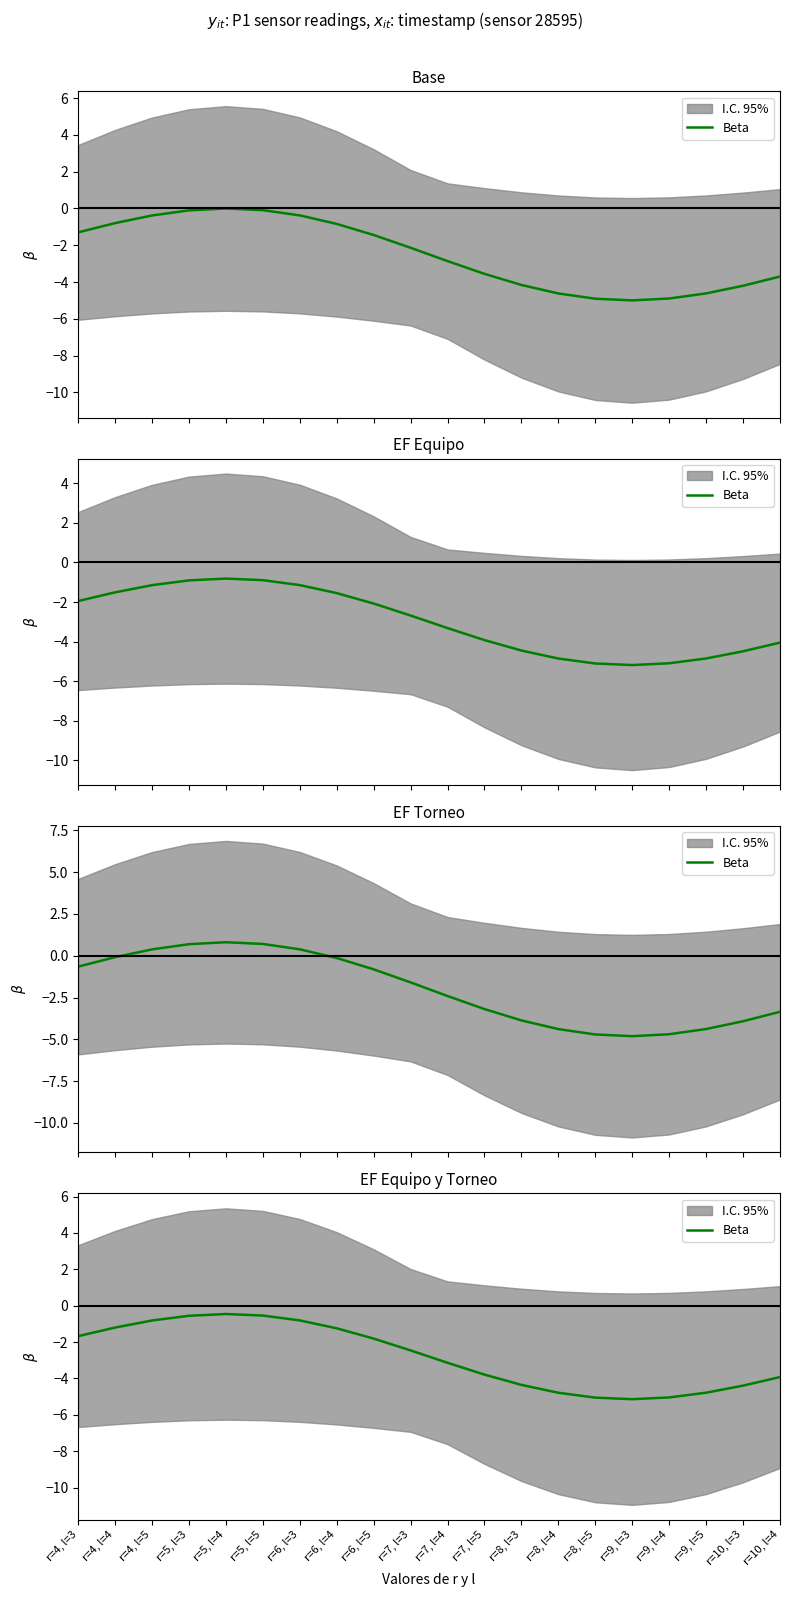

Reading left to right, what are all the values shown in this chart?

r=4, l=3=-1.7	r=4, l=4=-1.2	r=4, l=5=-0.8	r=5, l=3=-0.6	r=5, l=4=-0.5	r=5, l=5=-0.5	r=6, l=3=-0.8	r=6, l=4=-1.2	r=6, l=5=-1.8	r=7, l=3=-2.5	r=7, l=4=-3.1	r=7, l=5=-3.8	r=8, l=3=-4.4	r=8, l=4=-4.8	r=8, l=5=-5.1	r=9, l=3=-5.1	r=9, l=4=-5.0	r=9, l=5=-4.8	r=10, l=3=-4.4	r=10, l=4=-3.9